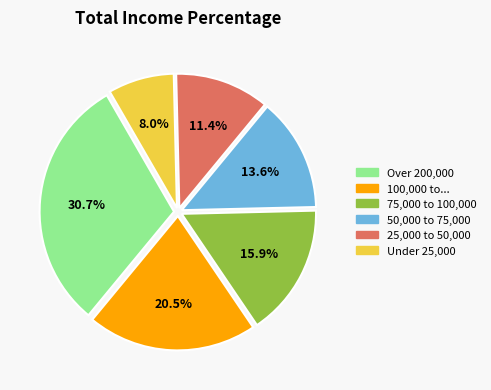

Count the number of slices in the pie.

6